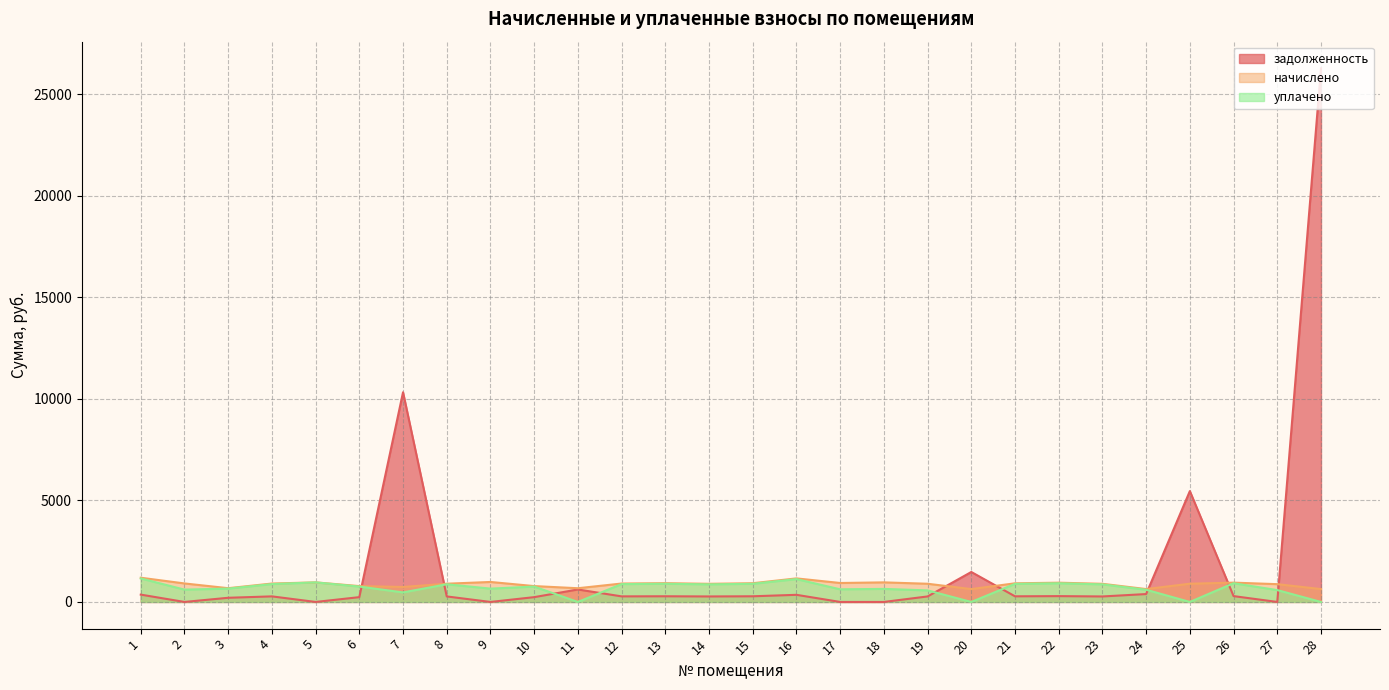

Where is начислено nearest to the value 913?

2